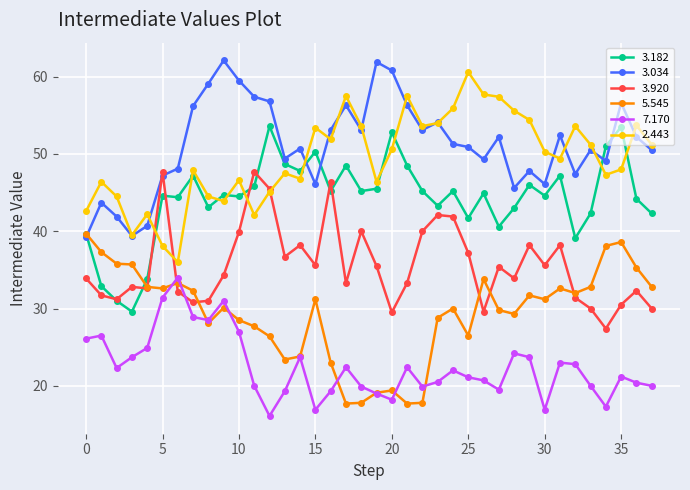

How many series are shown in this chart?

6